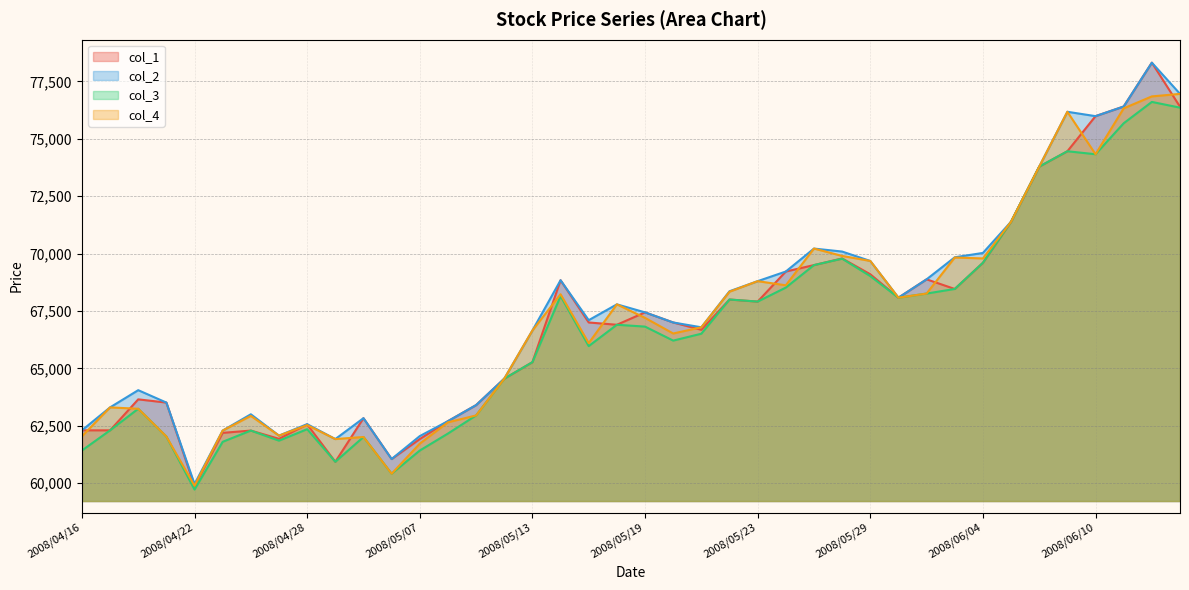

What is the label of the 36th point from the left?

2008/06/09